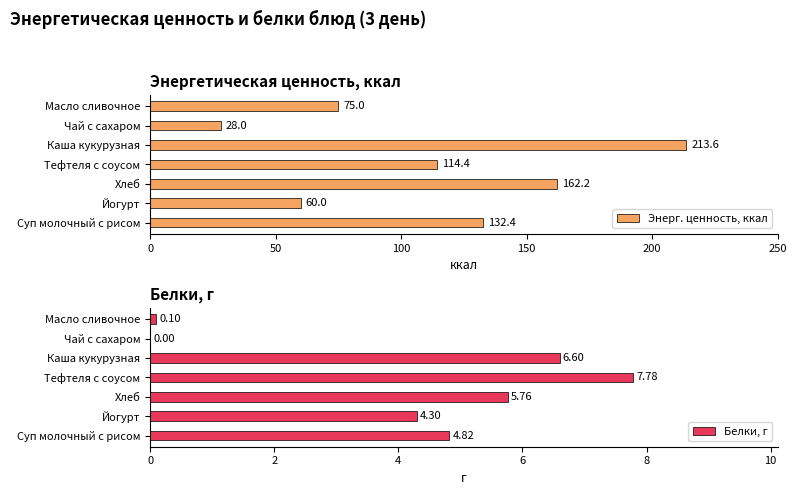

Is it true that Энерг. ценность, ккал equals 162.2 at Хлеб?

True